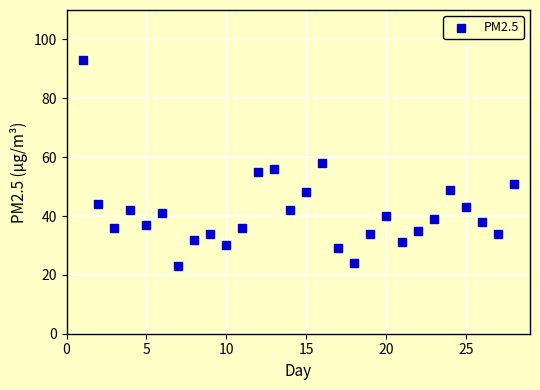

What is the range of Y values (max minus min)?

70